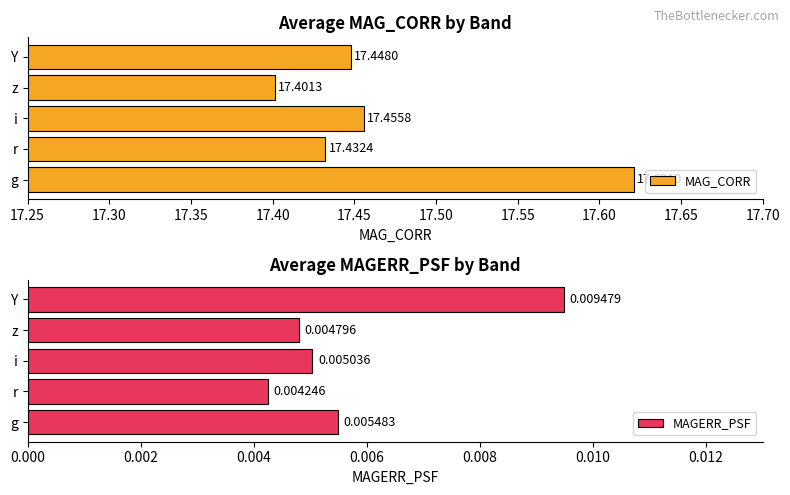

Which category has the highest value in the MAG_CORR series?

g